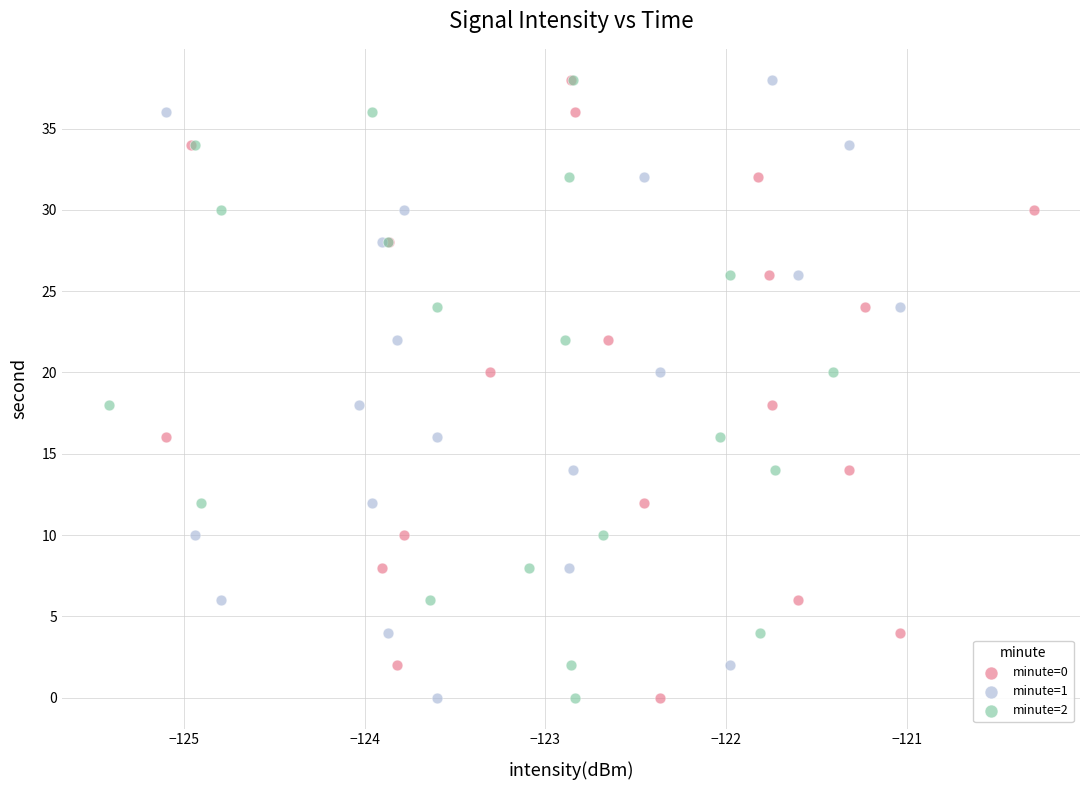

What are all the series names shown in the legend?

minute=0, minute=1, minute=2